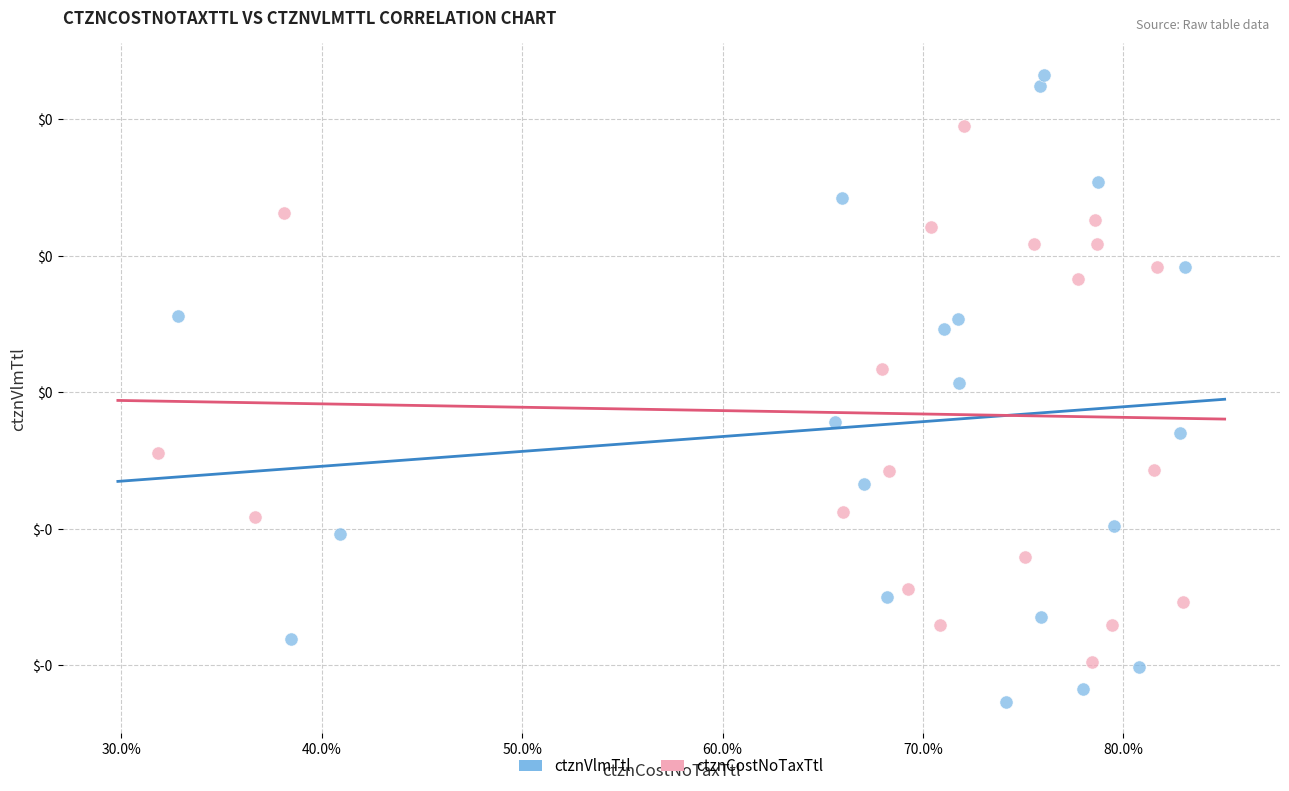

What are all the series names shown in the legend?

ctznVlmTtl, ctznCostNoTaxTtl